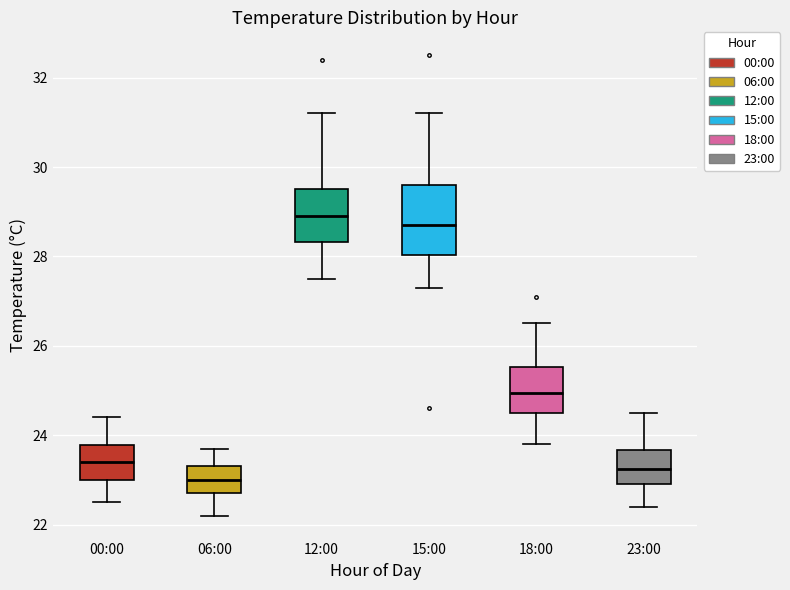

Comparing the boxes themselves (not the whiskers), which one is the tallest?

15:00